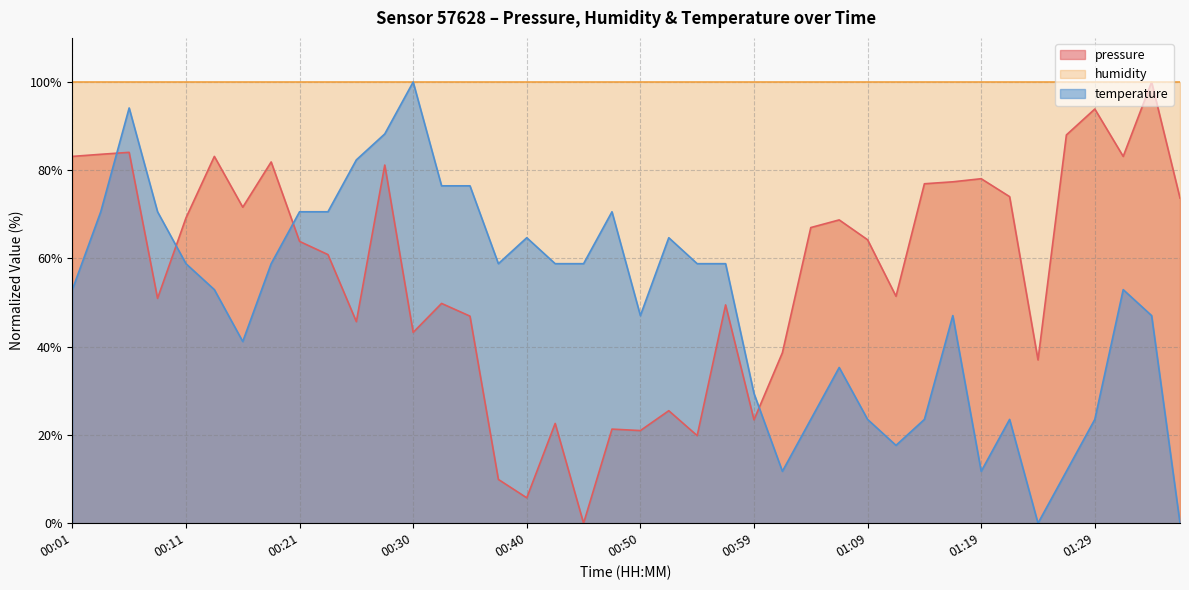

Where do temperature and pressure first cross each other?

00:03 and 00:06